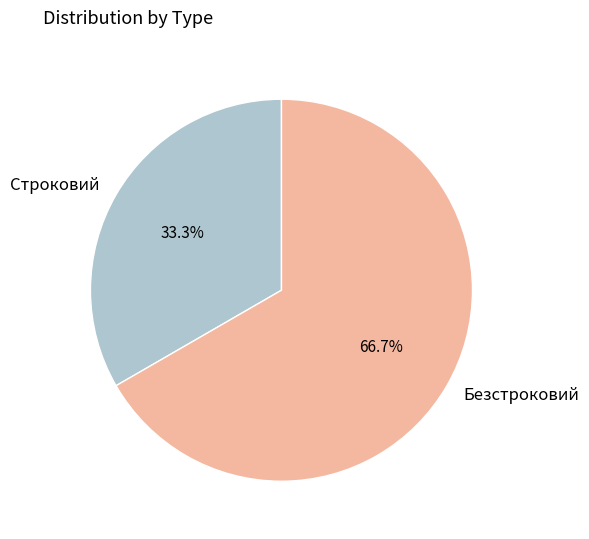

Rank the categories by value from lowest to highest.

Строковий, Безстроковий